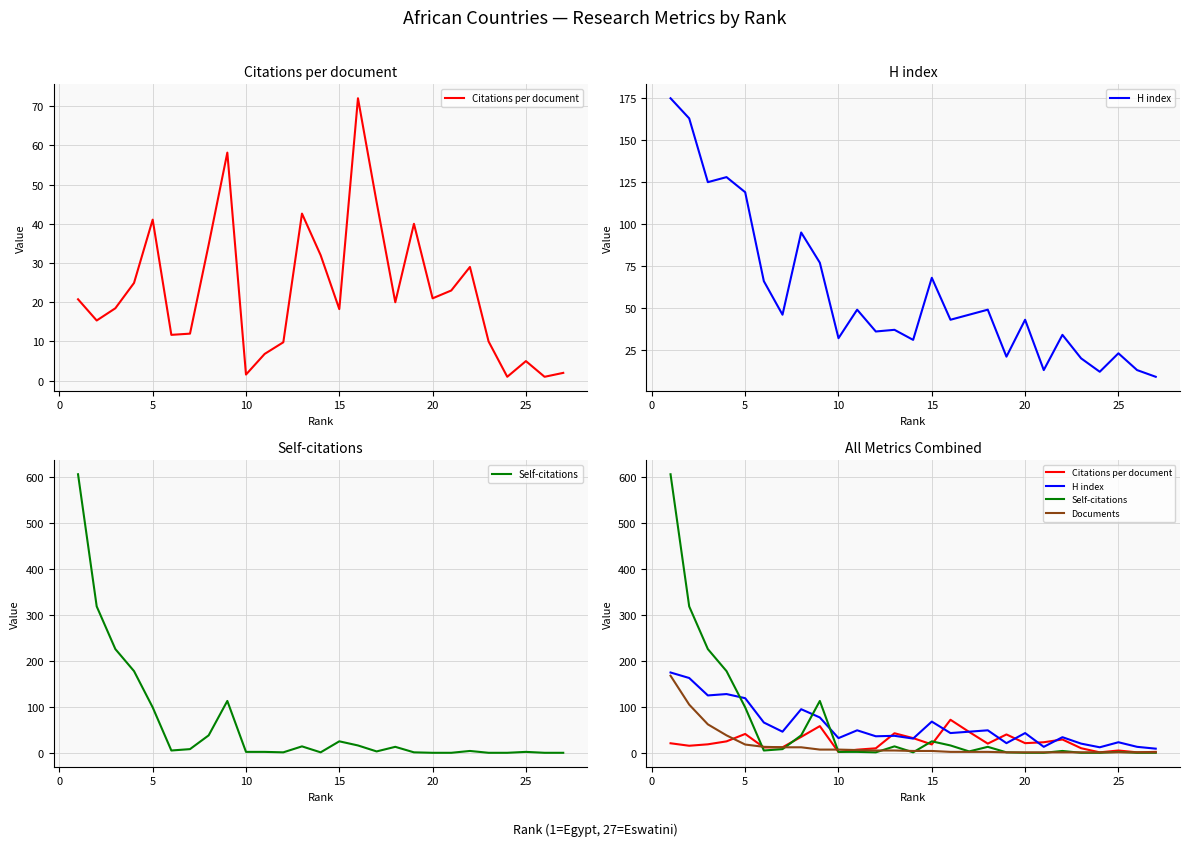

What is the difference between the maximum and minimum values in the Citations per document series?

71.0